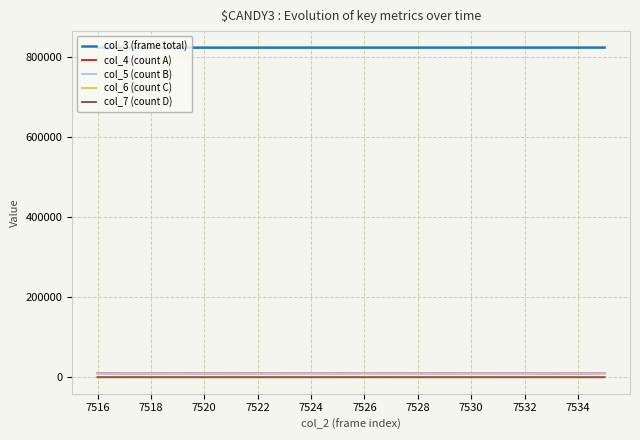

What are all the series names shown in the legend?

col_3 (frame total), col_4 (count A), col_5 (count B), col_6 (count C), col_7 (count D)